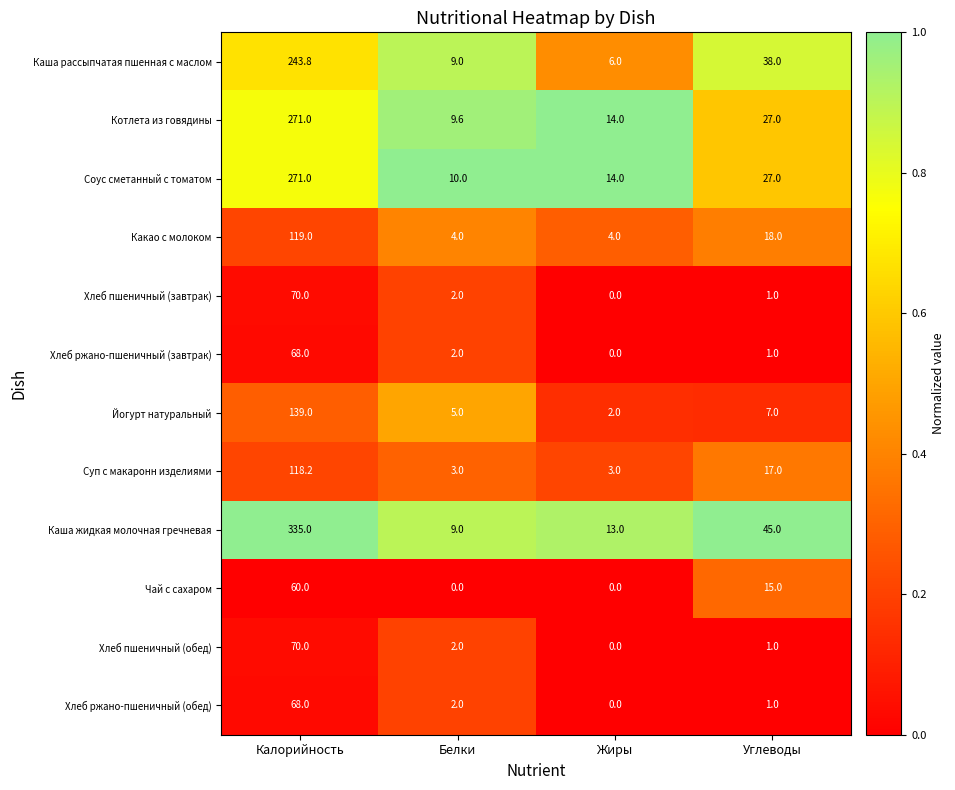

Which series has the largest total across all categories?

Каша жидкая молочная гречневая